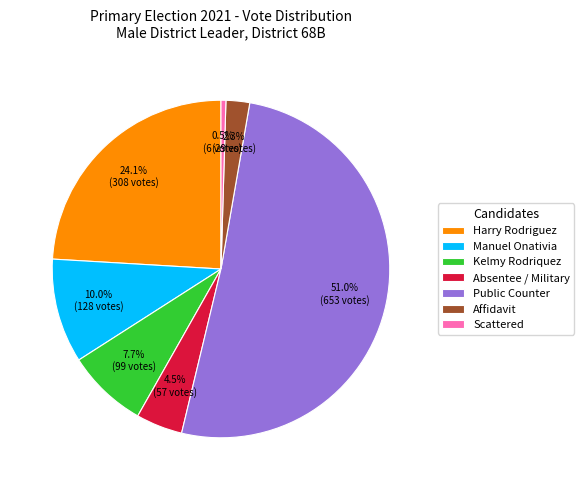

Which slice is the largest?

Public Counter